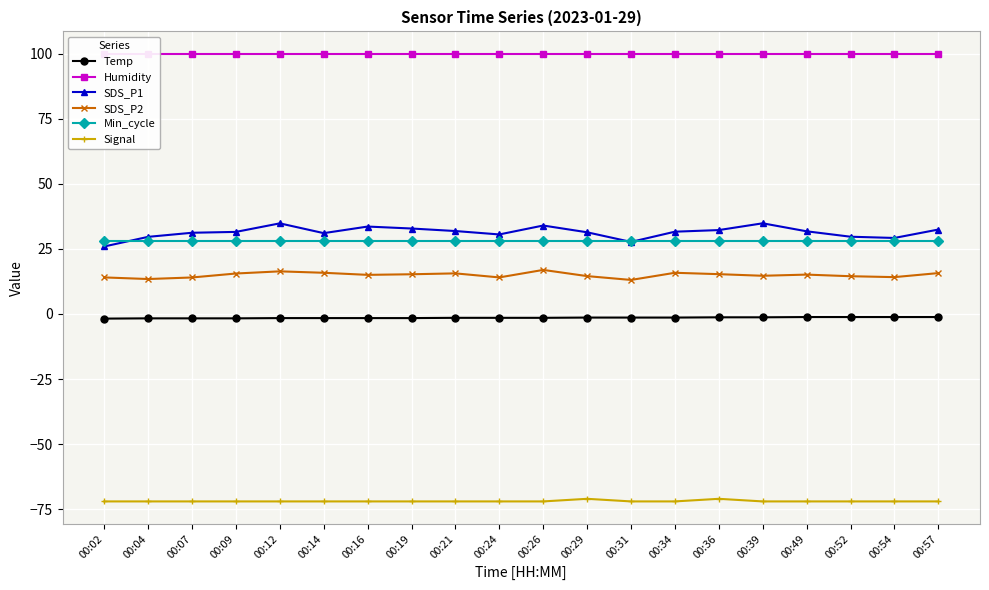

Rank the series at 00:16 from lowest to highest value.

Signal, Temp, SDS_P2, Min_cycle, SDS_P1, Humidity